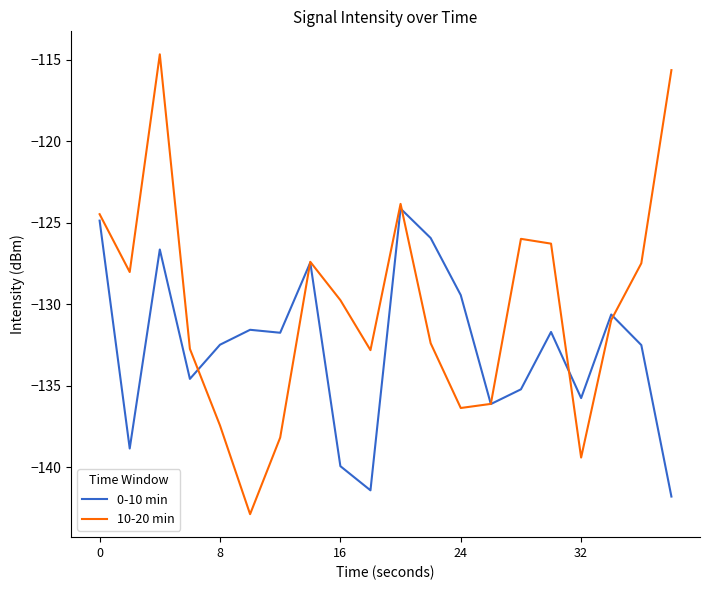

What is the maximum value for 10-20 min?

-114.7